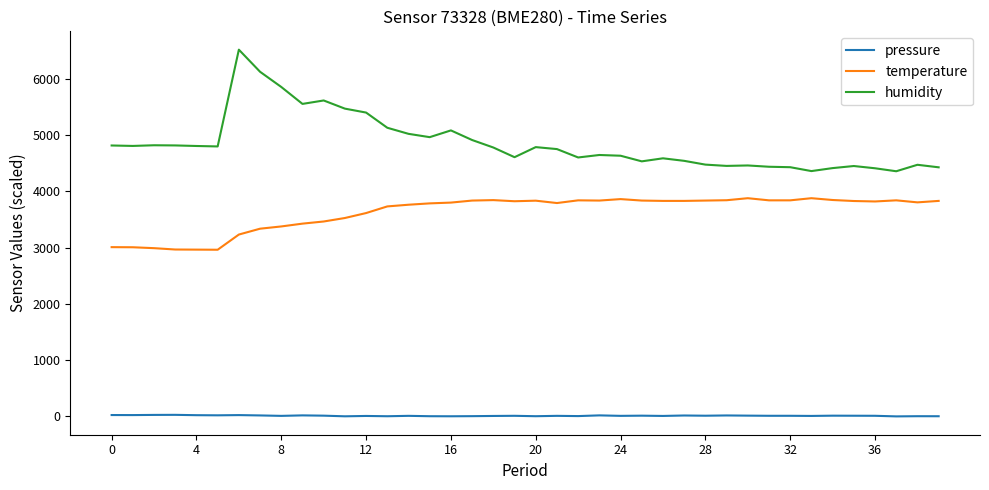

How many lines are shown in the chart?

3